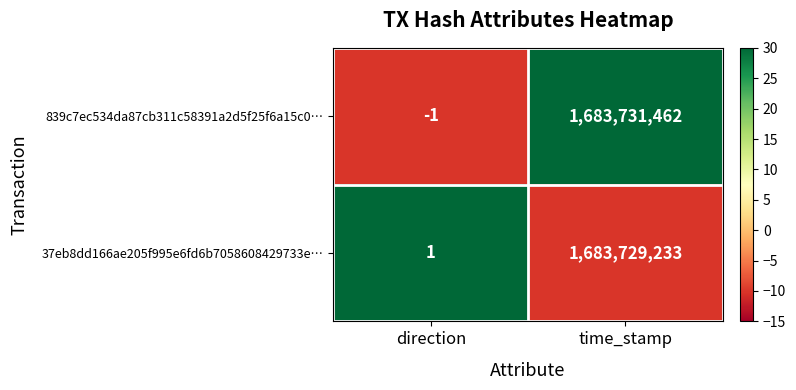

At which label is 839c7ec534da87cb311c58391a2d5f25f6a15c0… closest to 841865730?

direction